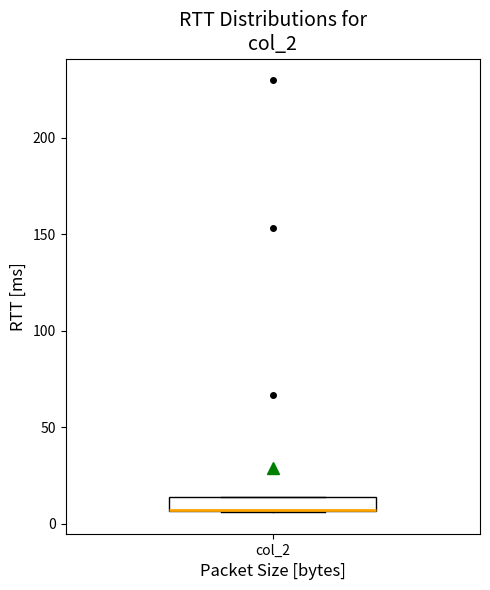

Read this box plot against the y-axis: the position of the median line, the range covered by the box, and the ends of both whiskers. The values are not printed on the chart, so give them approximately, as read against the axis.

median 5 (drawn on the box's lower edge), box 5 to 15, whiskers 5 to 15